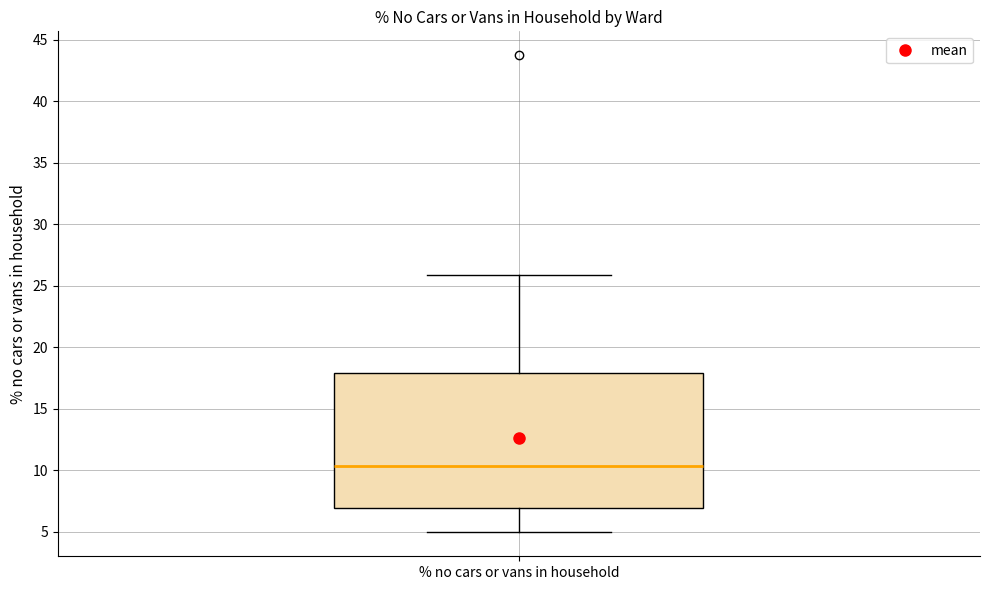

Transcribe this box plot: give where the median line is, the range the box spans, and where the two whiskers end, as read against the y-axis. The values are not printed on the chart, so give them approximately, as read against the axis.

median 10.5, box 7.0 to 18.0, whiskers 5.0 to 26.0